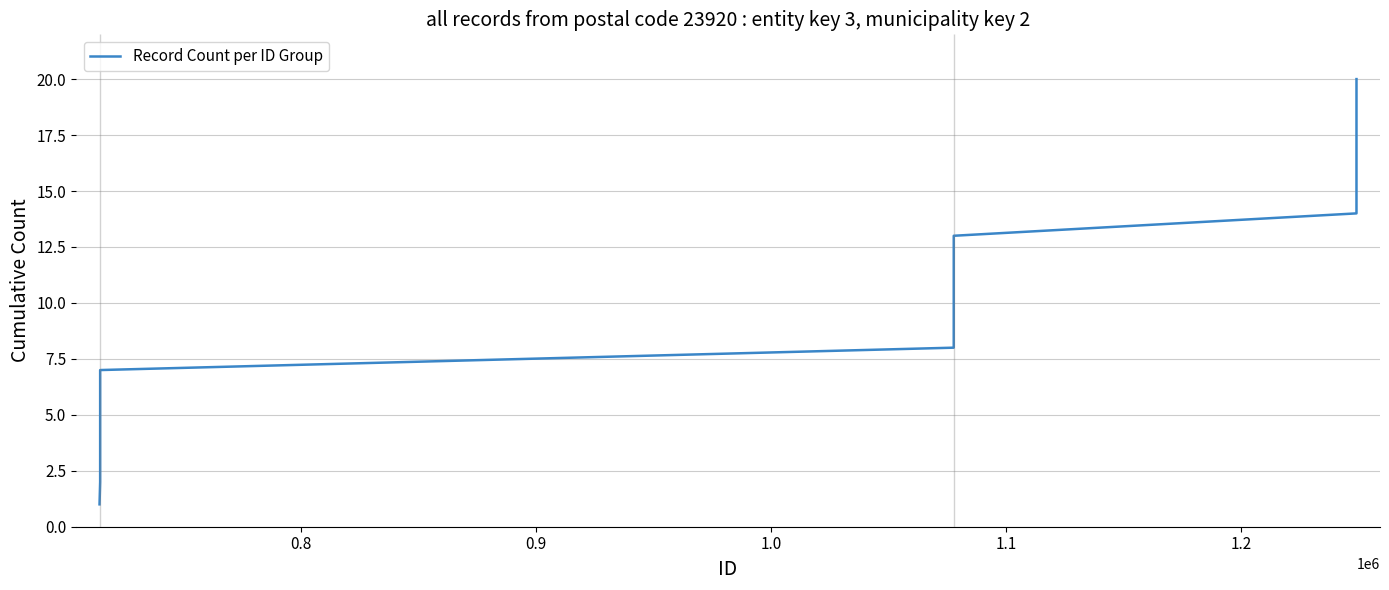

What is the difference between the maximum and minimum values?

19